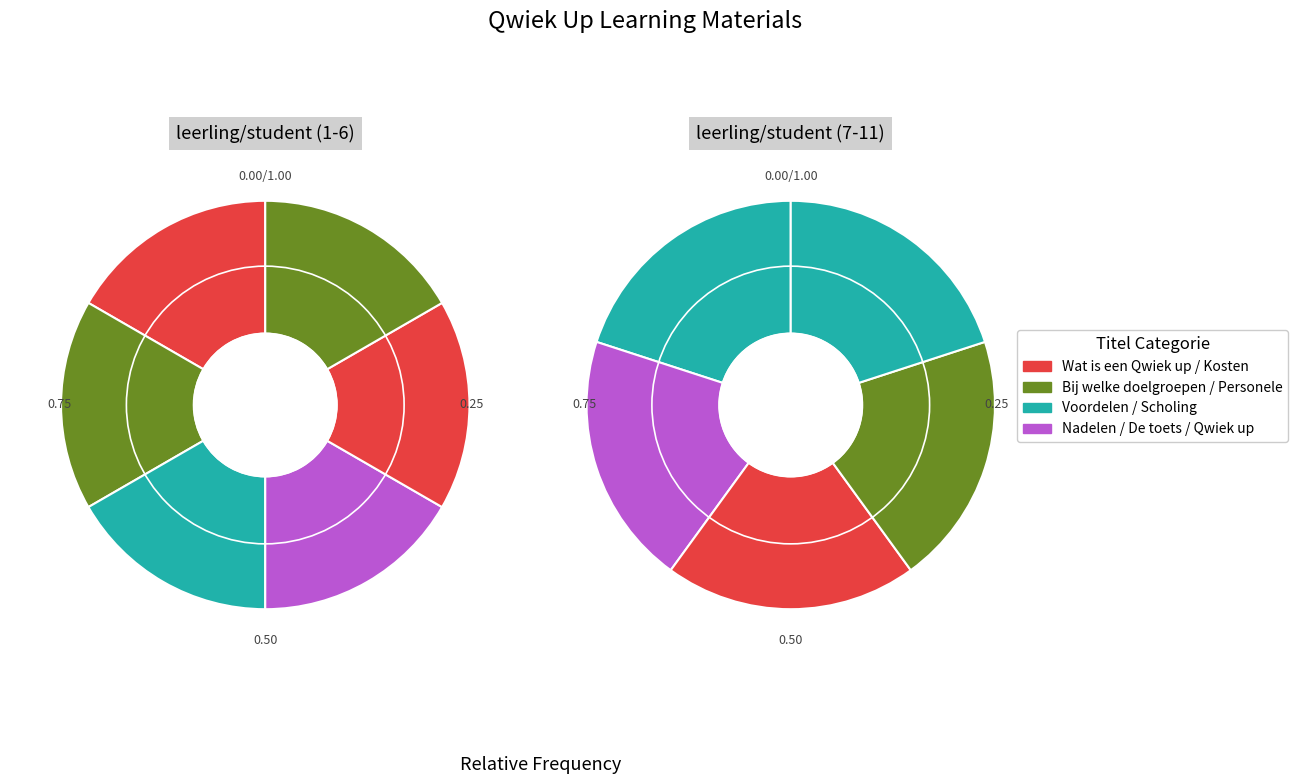

Which has a higher value, Scholing or Qwiek up?

Scholing